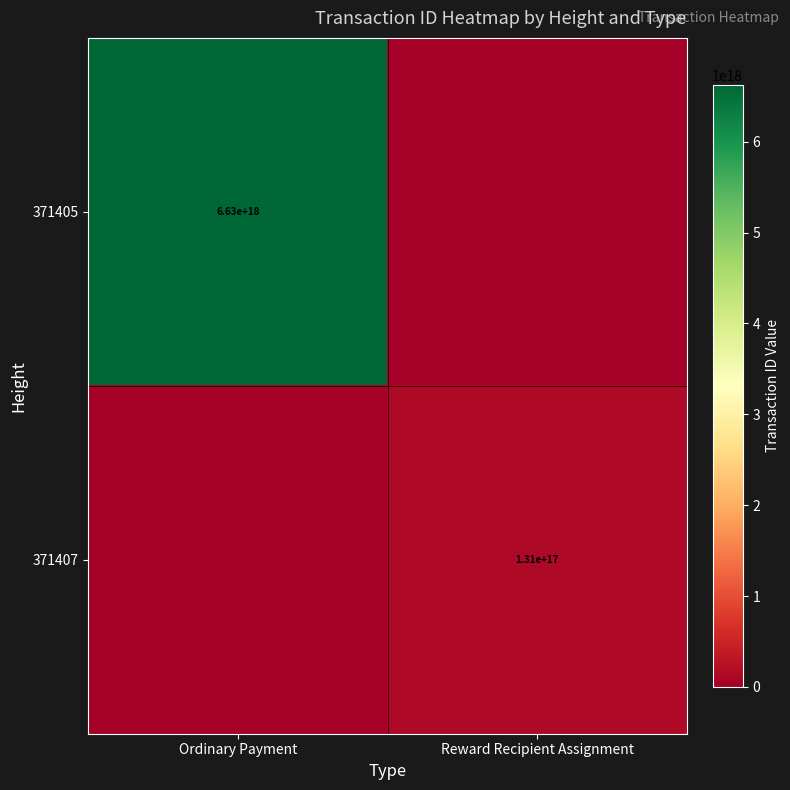

Is it true that 371405 equals 6630000000000000000 at Ordinary Payment?

True